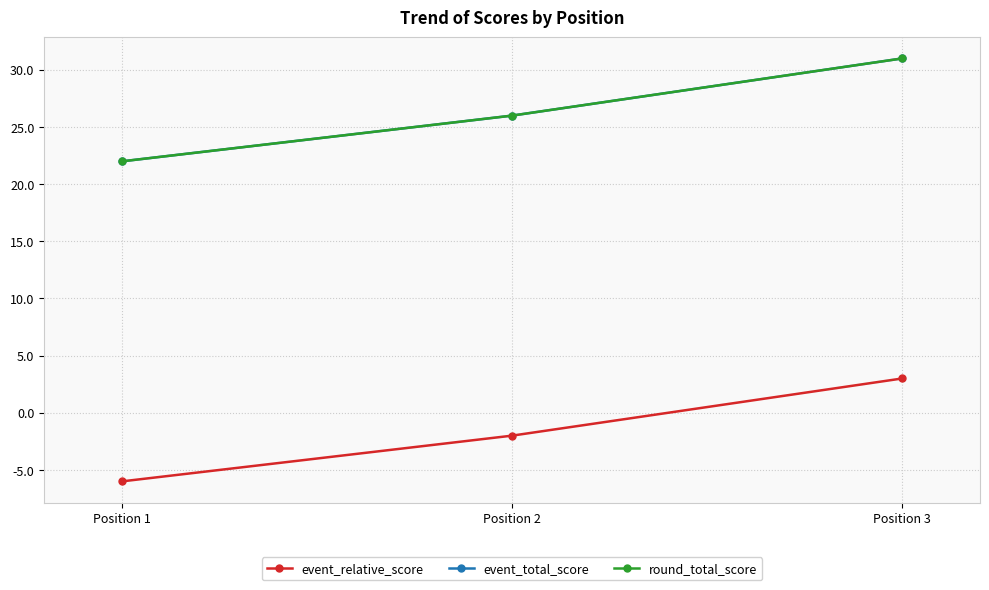

What is the difference between the second highest and minimum values in the event_relative_score series?

4